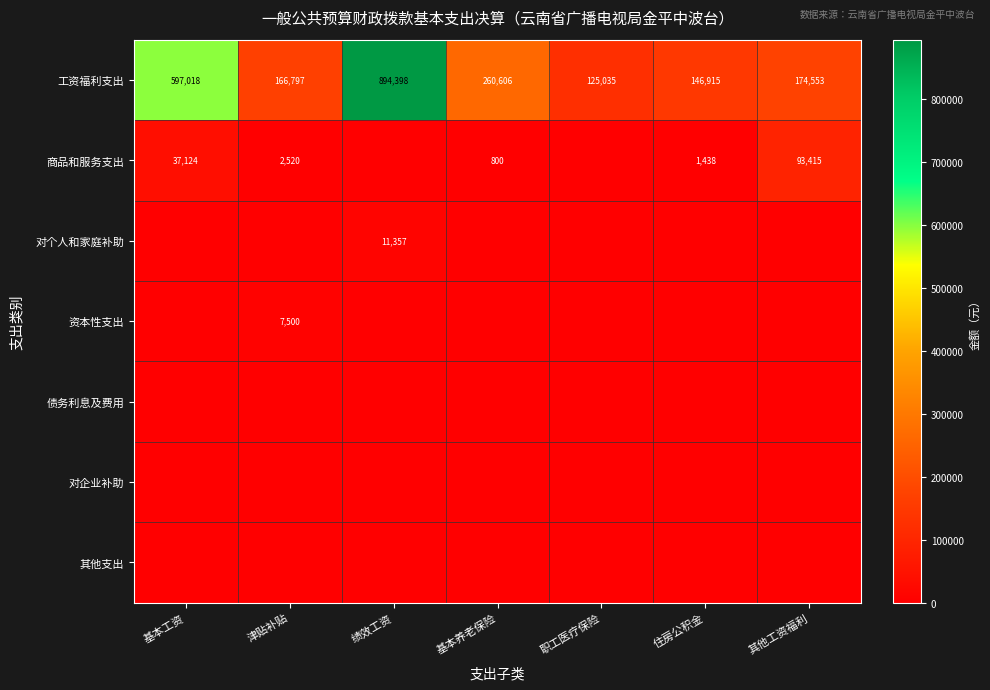

The 商品和服务支出 series shows 800 at 基本养老保险. True or false?

True